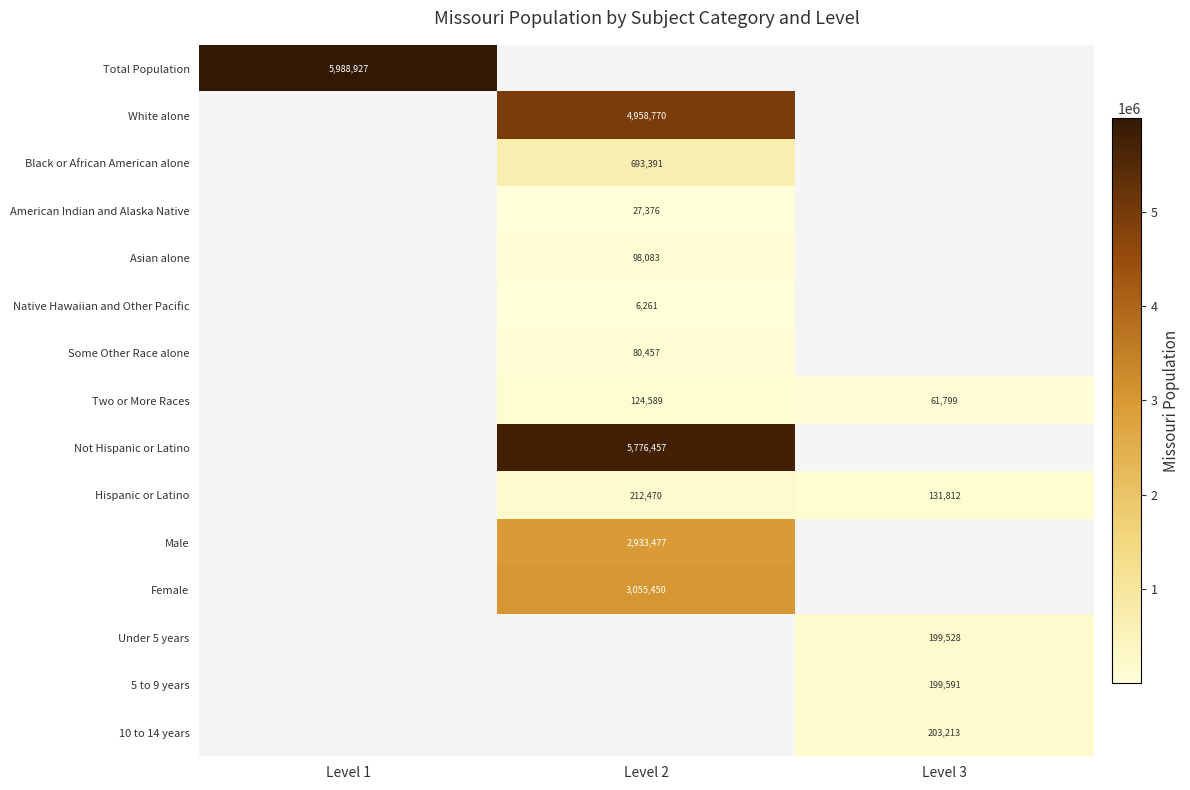

Is the value of Two or More Races at Level 2 greater than the value of 10 to 14 years at Level 3?

No